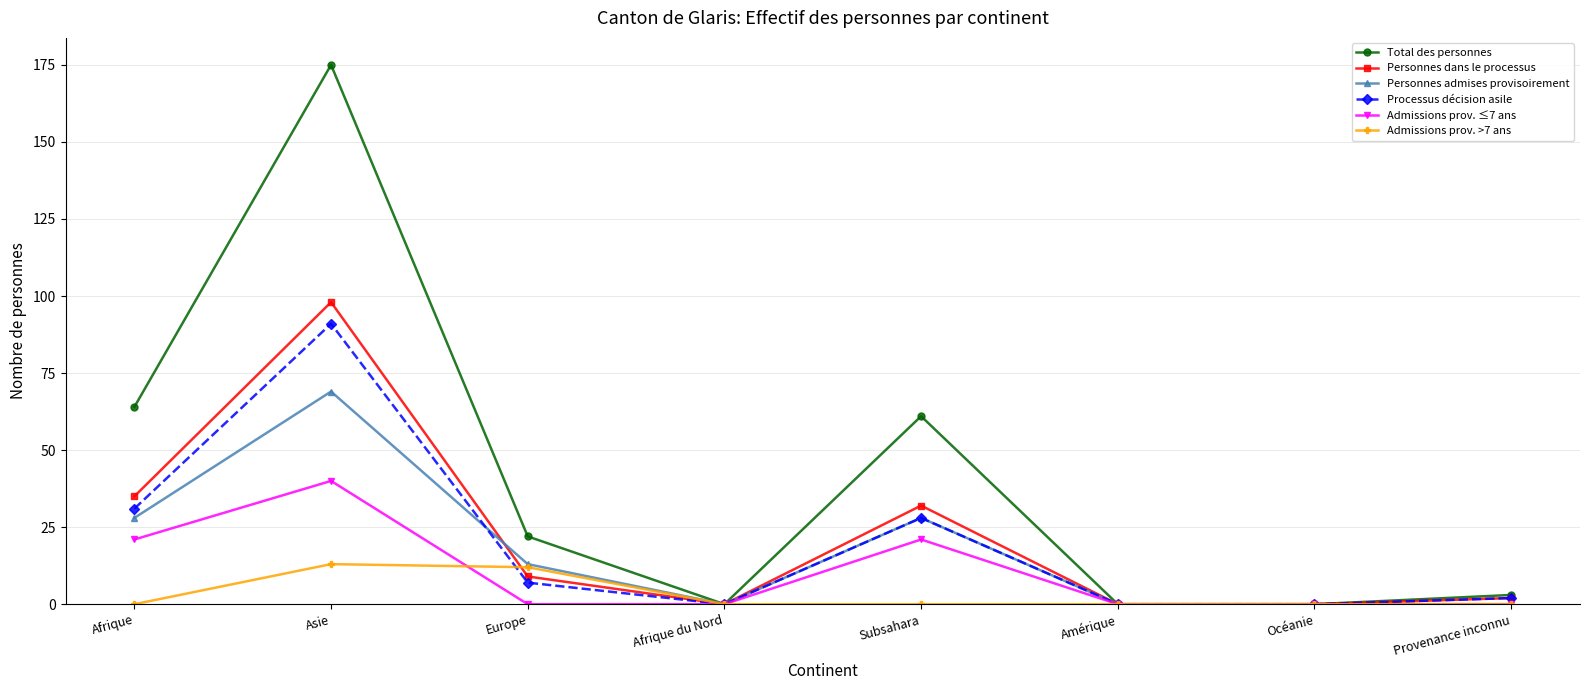

How many interior local peaks does the Total des personnes series have?

2